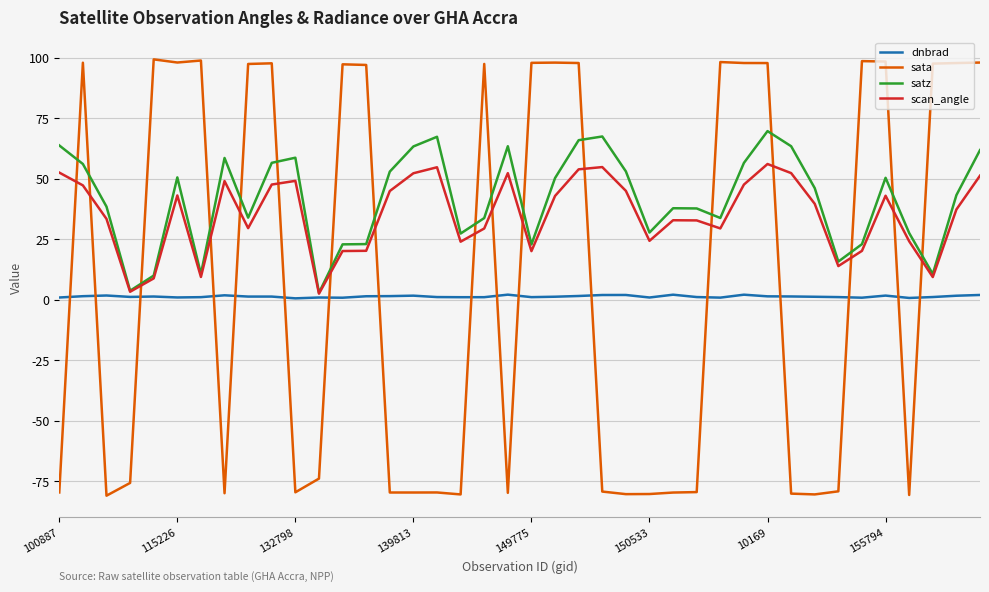

Does the chart display data point markers on the line(s)?

No